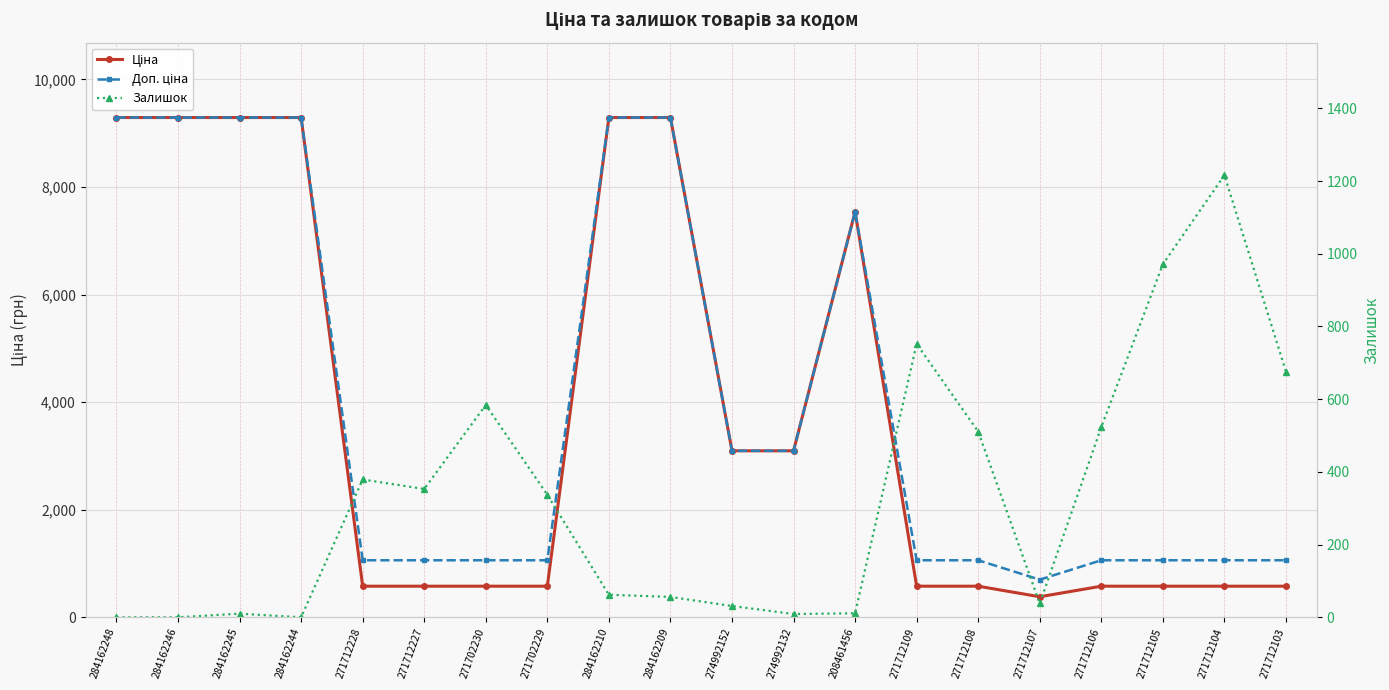

Reading right to left, extract all data points from this chart.

Ціна: 271712103=578.1	271712104=578.1	271712105=578.1	271712106=578.1	271712107=381.6	271712108=578.1	271712109=578.1	208461456=7539.3	274992132=3094.7	274992152=3094.7	284162209=9290.5	284162210=9290.5	271702229=578.1	271702230=578.1	271712227=578.1	271712228=578.1	284162244=9290.5	284162245=9290.5	284162246=9290.5	284162248=9290.5
Доп. ціна: 271712103=1060.0	271712104=1060.0	271712105=1060.0	271712106=1060.0	271712107=700.0	271712108=1060.0	271712109=1060.0	208461456=7539.3	274992132=3095.0	274992152=3095.0	284162209=9290.5	284162210=9290.5	271702229=1060.0	271702230=1060.0	271712227=1060.0	271712228=1060.0	284162244=9290.5	284162245=9290.5	284162246=9290.5	284162248=9290.5
Залишок: 271712103=676.0	271712104=1216.0	271712105=971.0	271712106=523.0	271712107=38.0	271712108=511.0	271712109=752.0	208461456=11.0	274992132=9.0	274992152=31.0	284162209=56.0	284162210=62.0	271702229=337.0	271702230=584.0	271712227=353.0	271712228=379.0	284162244=0.0	284162245=10.0	284162246=0.0	284162248=0.0